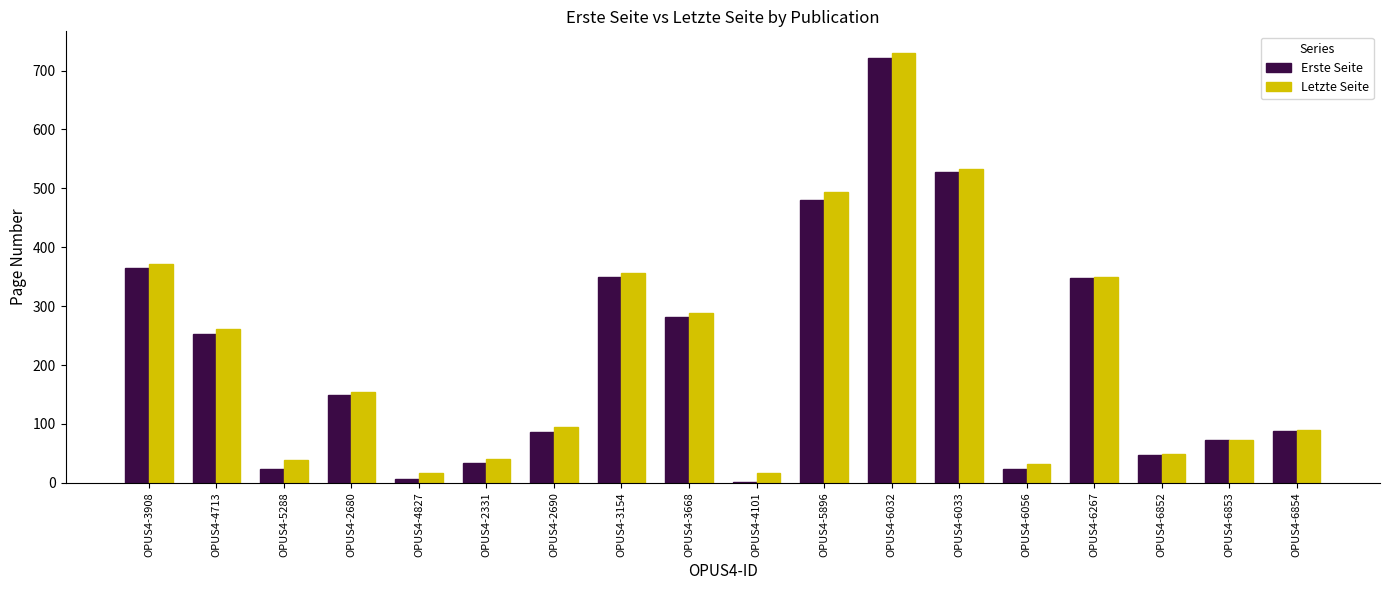

The value of Letzte Seite at OPUS4-6852 is 73. True or false?

False